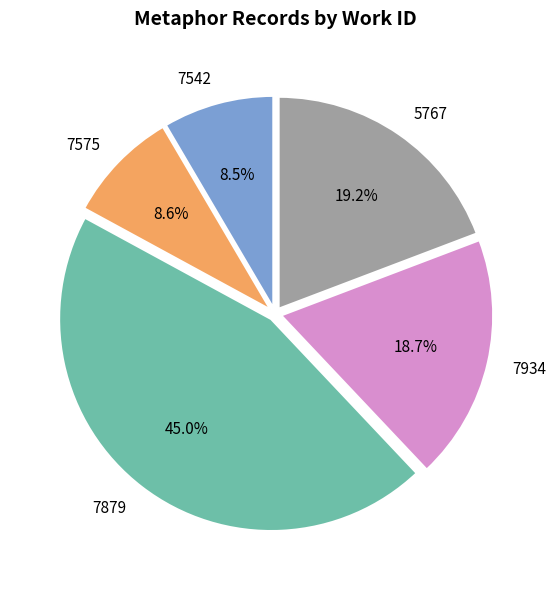

Does 7575 represent more than half of the total?

No